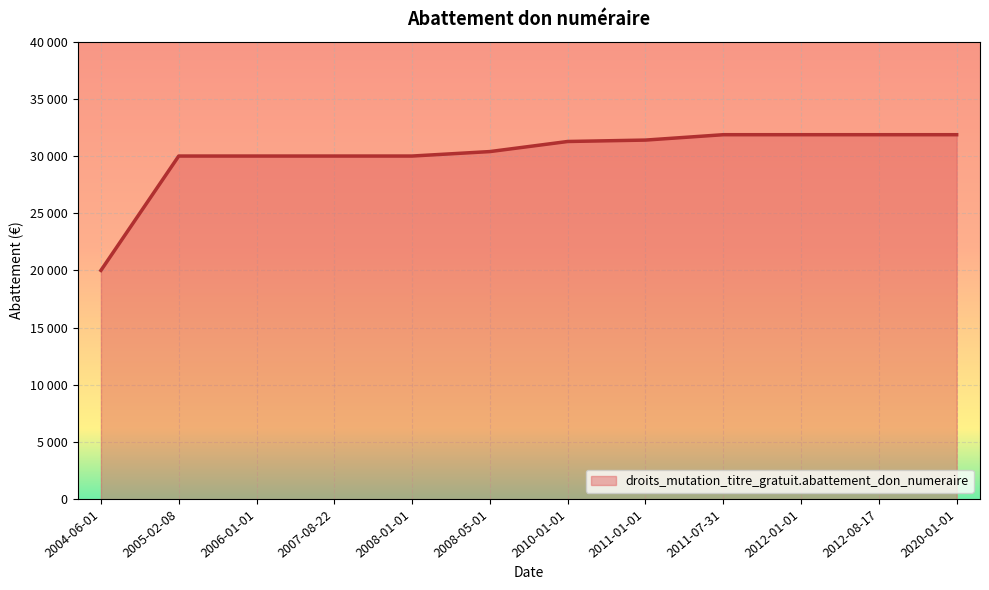

What is the greatest value displayed?

31865